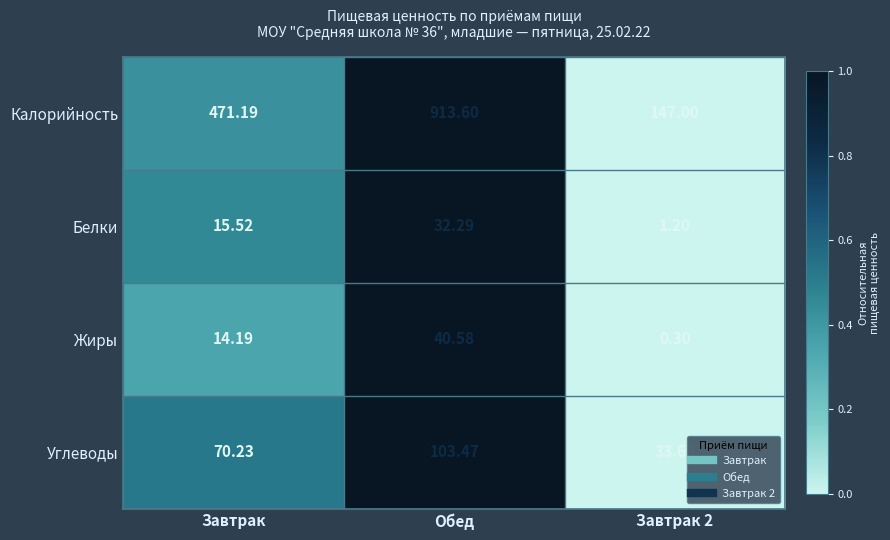

How many distinct data groups are displayed?

4